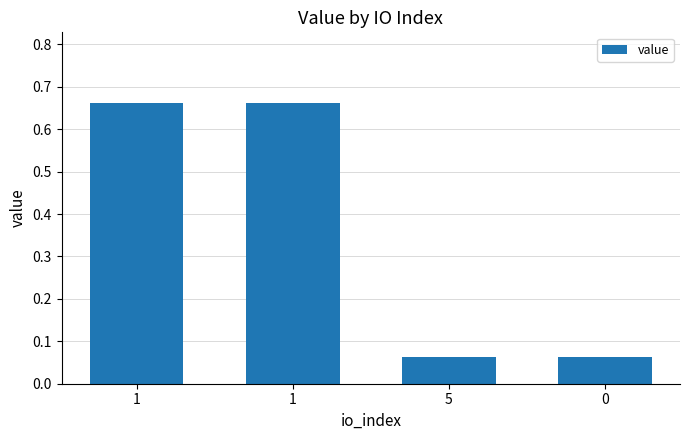

How many bars are there in total?

4